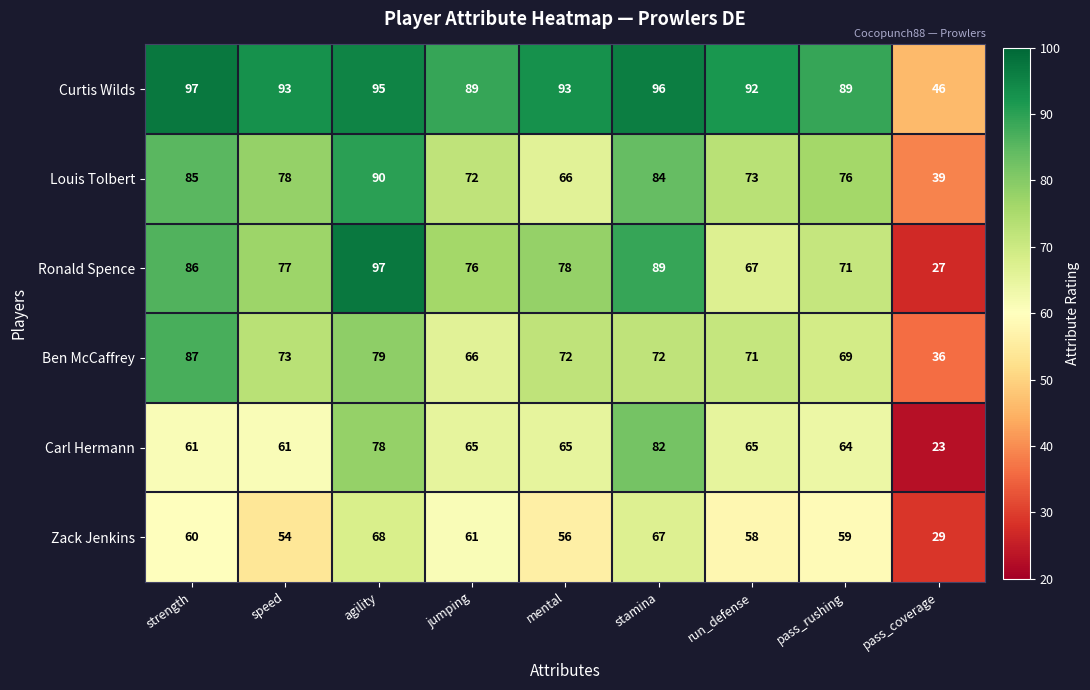

What is the total value across all series at pass_coverage?

200